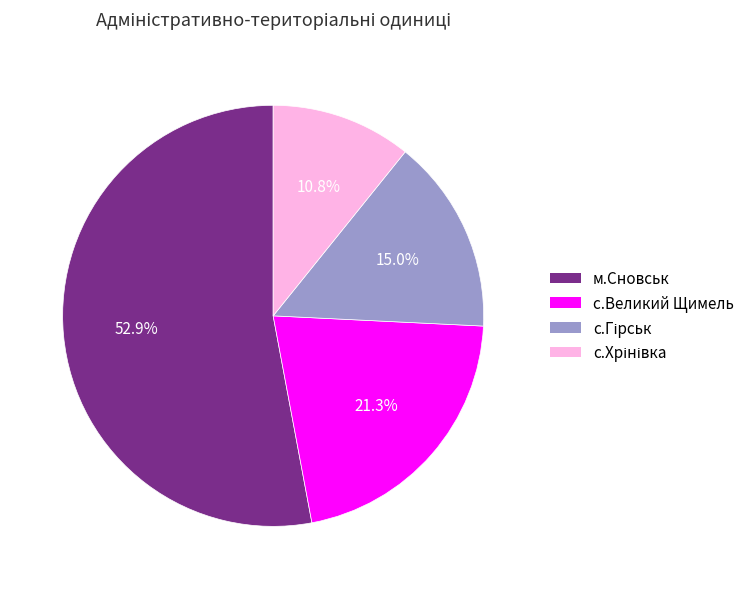

Is there any slice that represents more than half of the pie?

Yes